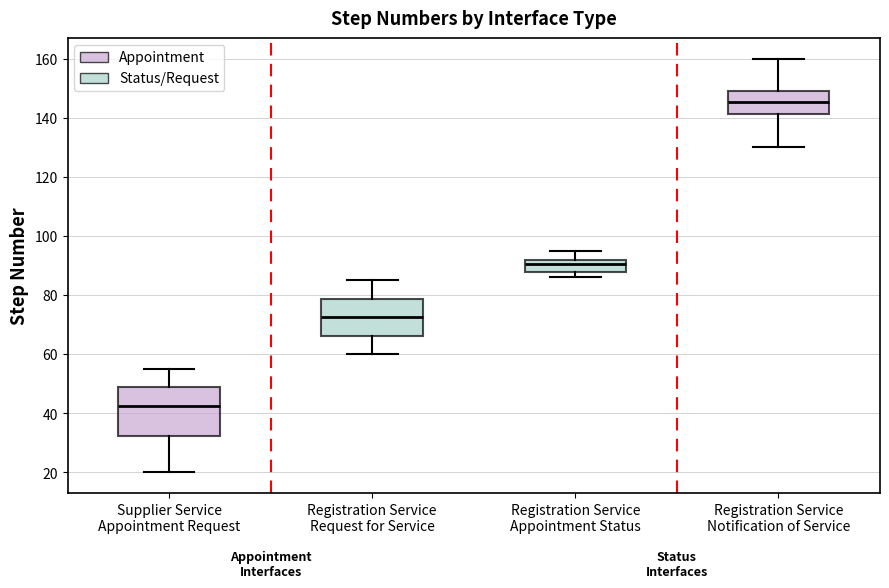

Comparing the boxes themselves (not the whiskers), which one is the tallest?

Supplier Service Appointment Request